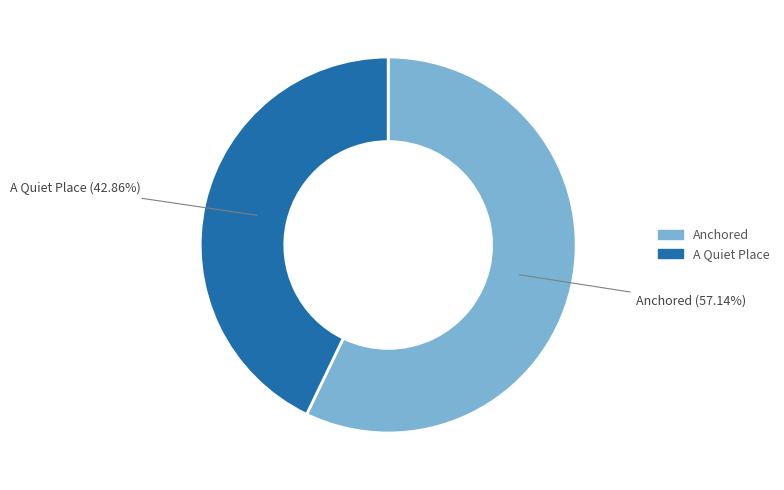

What is the ratio of the value at Anchored to the value at A Quiet Place?

1.3